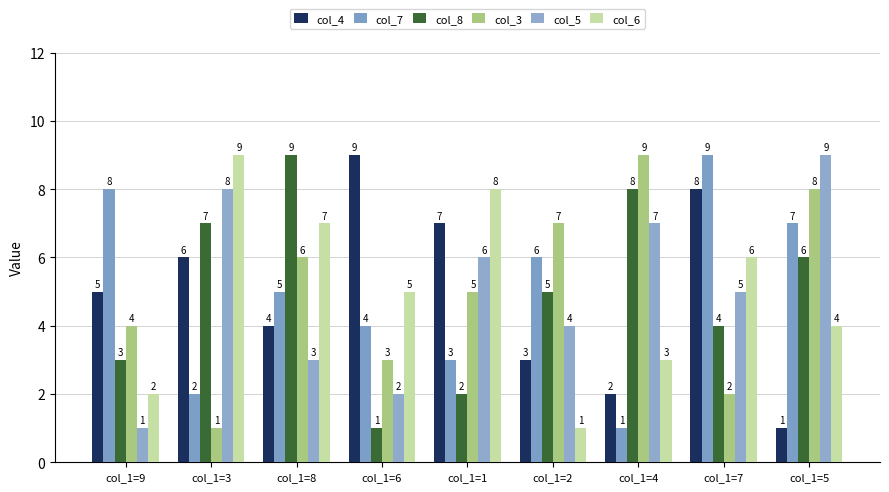

Between col_1=6 and col_1=2, which series saw the biggest shift?

col_4